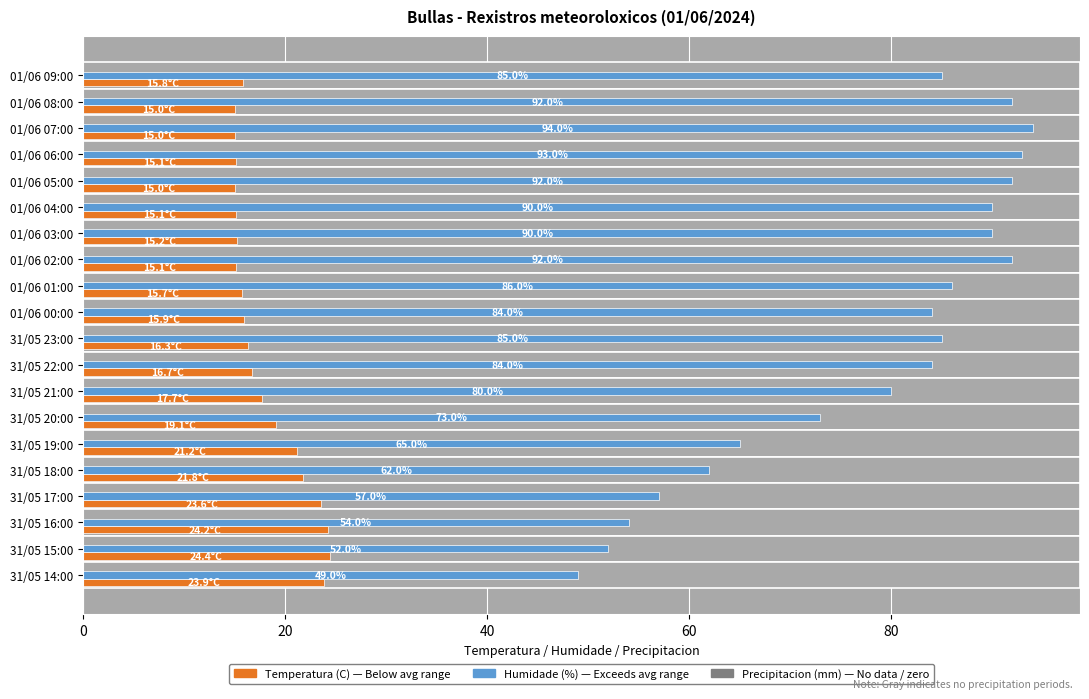

How many categories are shown in the chart?

20